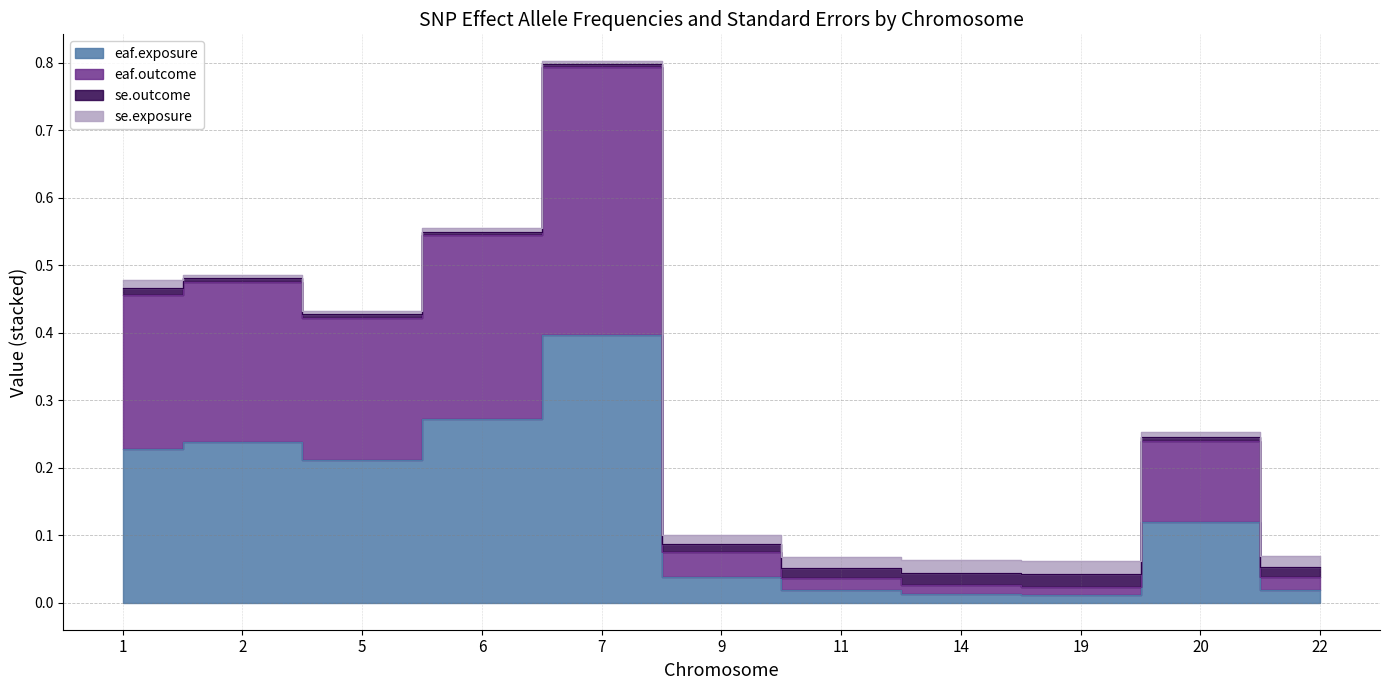

Is it true that se.outcome equals 0.0 at 9?

False